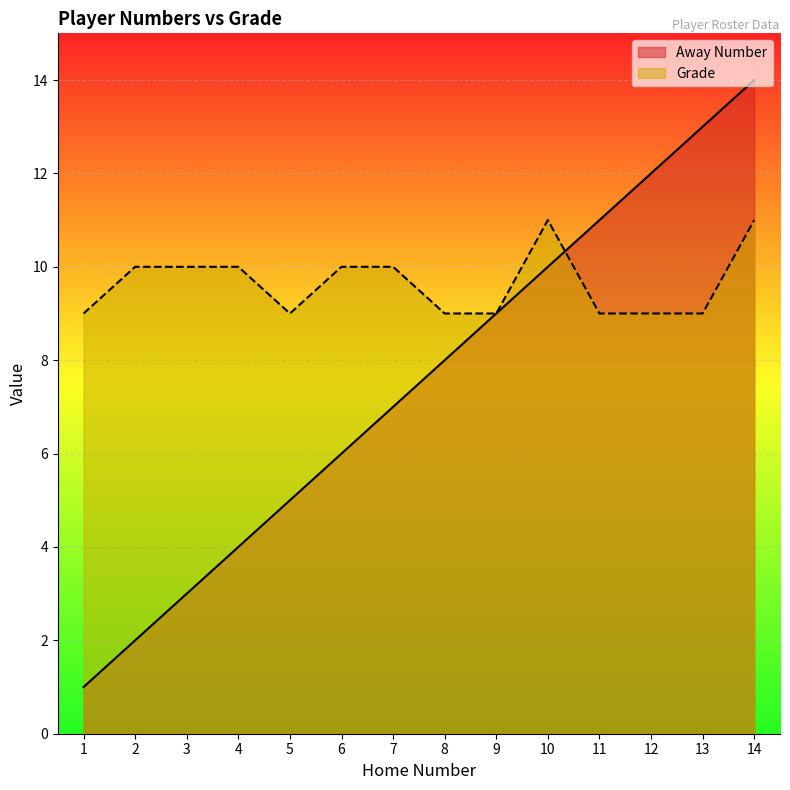

At 12, list the series in order from smallest to largest.

Grade, Away Number